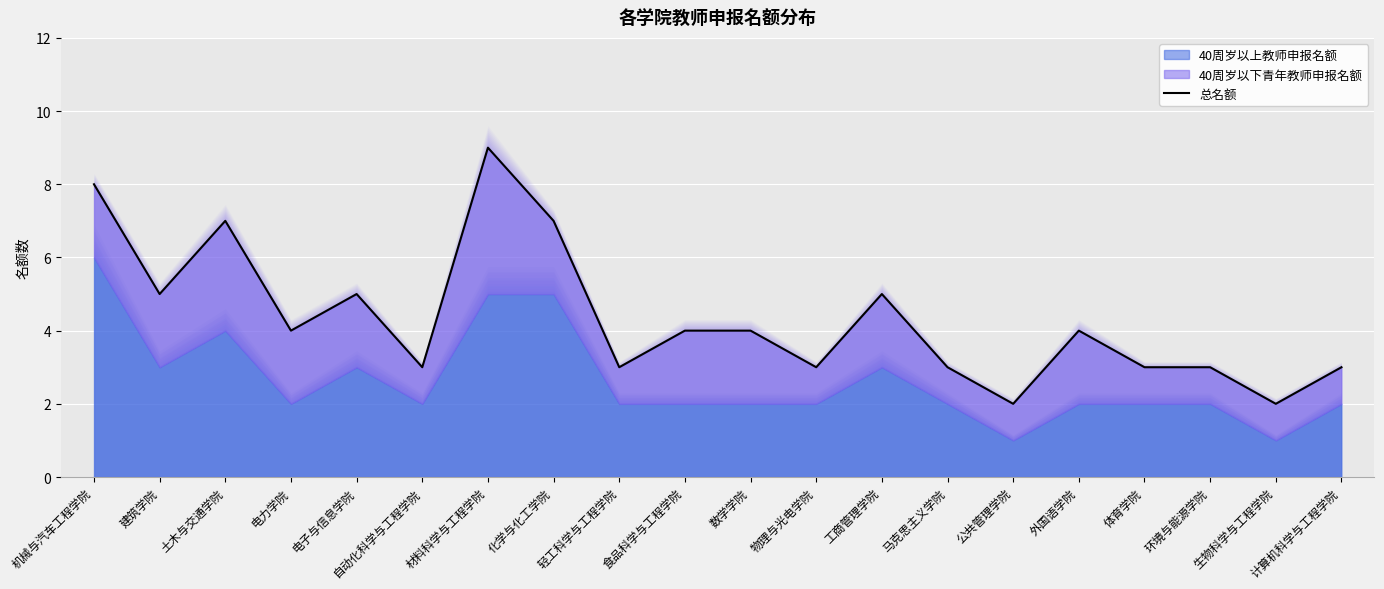

List the labels in order of value, smallest first.

公共管理学院, 生物科学与工程学院, 自动化科学与工程学院, 轻工科学与工程学院, 物理与光电学院, 马克思主义学院, 体育学院, 环境与能源学院, 计算机科学与工程学院, 电力学院, 食品科学与工程学院, 数学学院, 外国语学院, 建筑学院, 电子与信息学院, 工商管理学院, 土木与交通学院, 化学与化工学院, 机械与汽车工程学院, 材料科学与工程学院